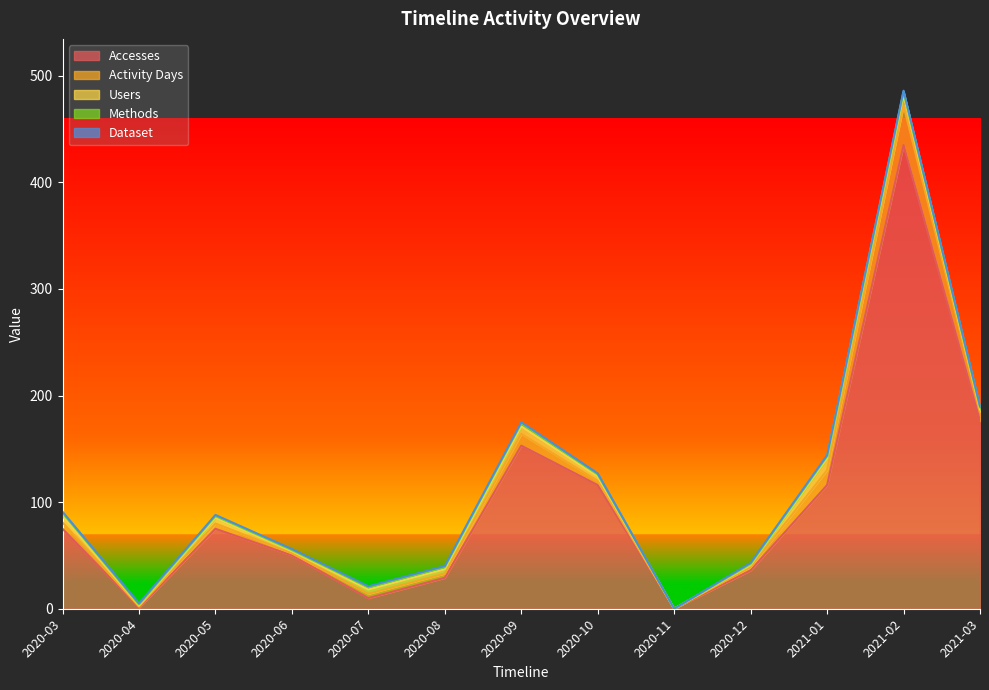

What is the value of the Methods point at the 2nd from the left?

1